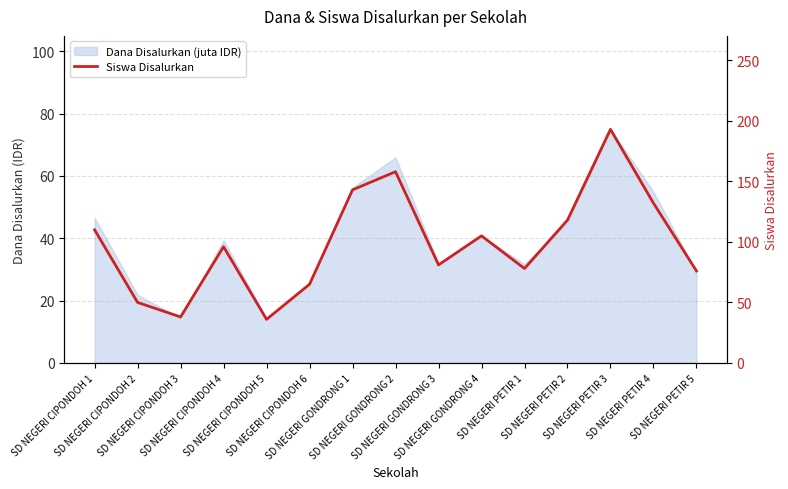

How many interior local peaks (higher than both neighbors) does the data have?

4